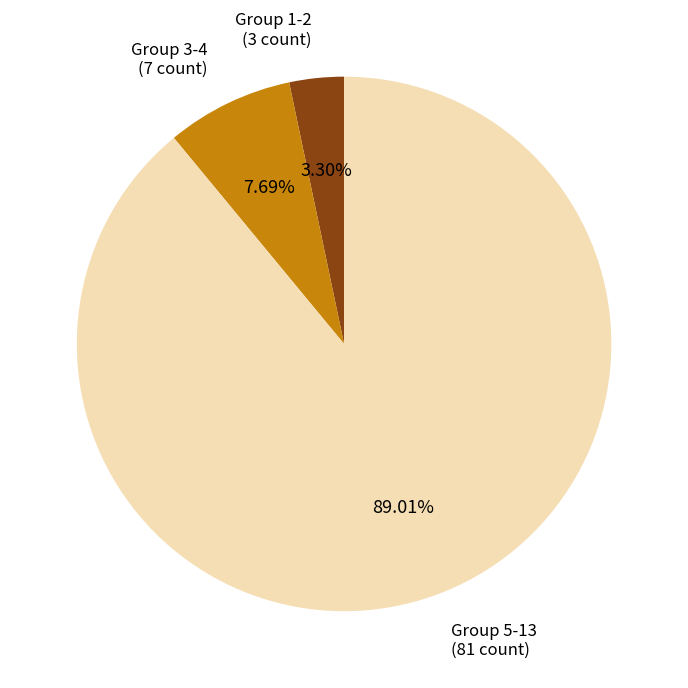

Is there a majority slice in this chart?

Yes